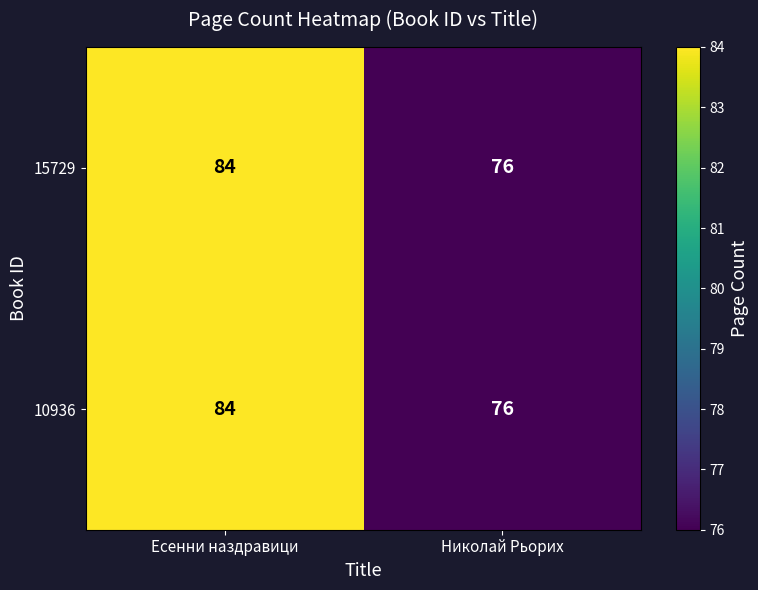

Reading left to right, transcribe all the data shown in this chart.

15729: 84	76
10936: 84	76